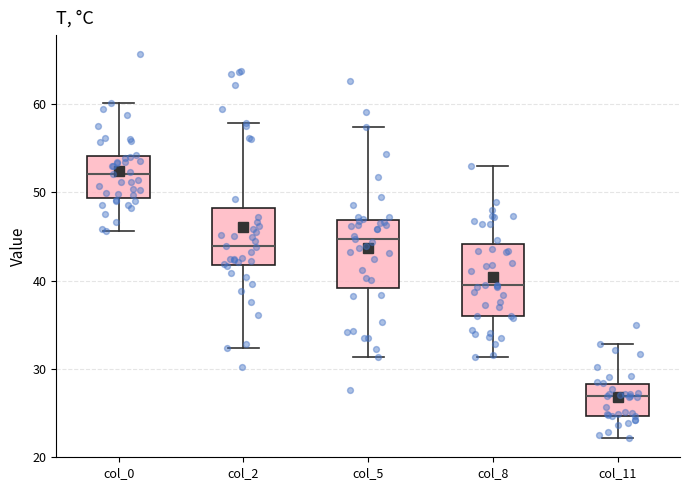

Reading left to right, read every box against the y-axis: the position of its median line, the range the box covers, and the ends of its whiskers. The values are not printed on the chart, so give them approximately, as read against the axis.

col_0: median 52, box 49 to 54, whiskers 46 to 60
col_2: median 44, box 42 to 48, whiskers 32 to 58
col_5: median 45, box 39 to 47, whiskers 31 to 57
col_8: median 40, box 36 to 44, whiskers 31 to 53
col_11: median 27, box 25 to 28, whiskers 22 to 33